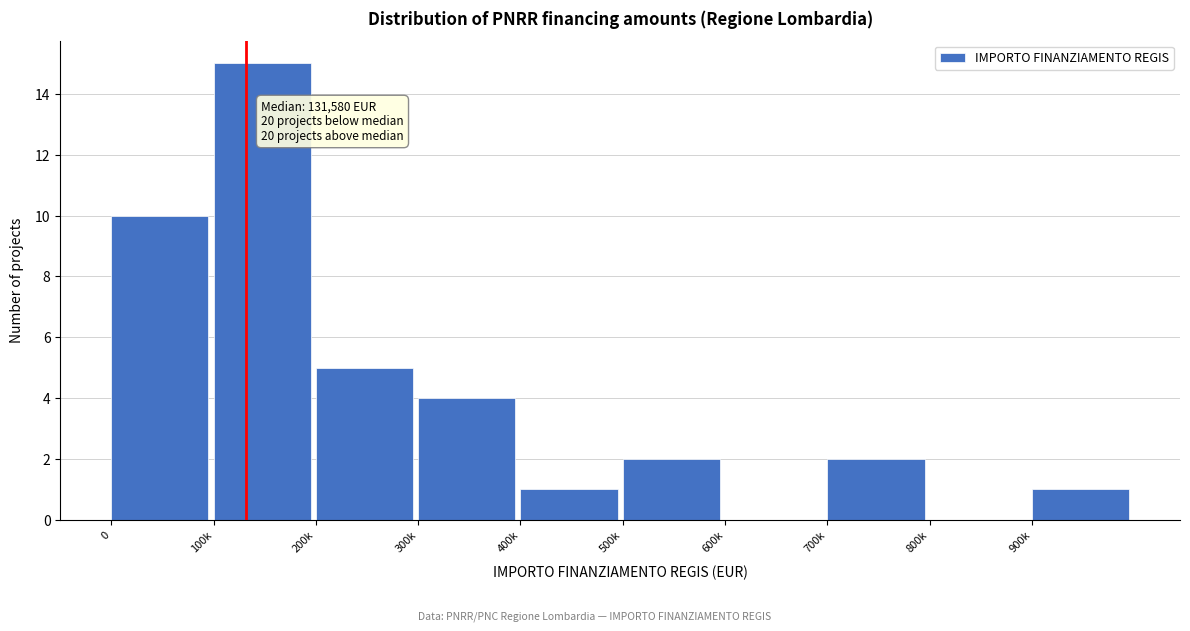

Reading left to right, extract all data points from this chart.

0=10	100k=15	200k=5	300k=4	400k=1	500k=2	600k=0	700k=2	800k=0	900k=1